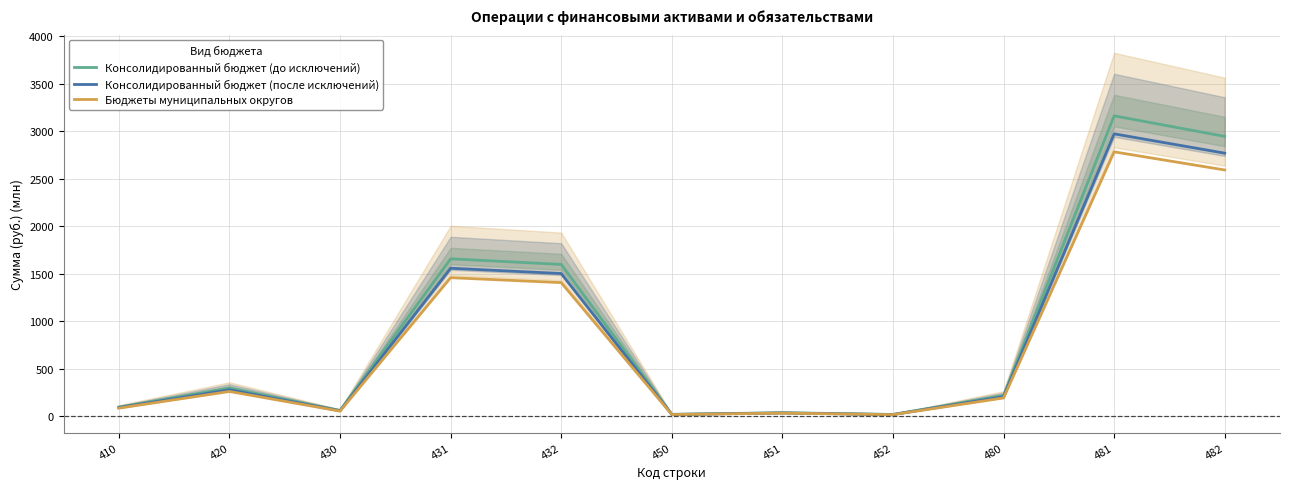

At which category is the sum across all series the highest?

481